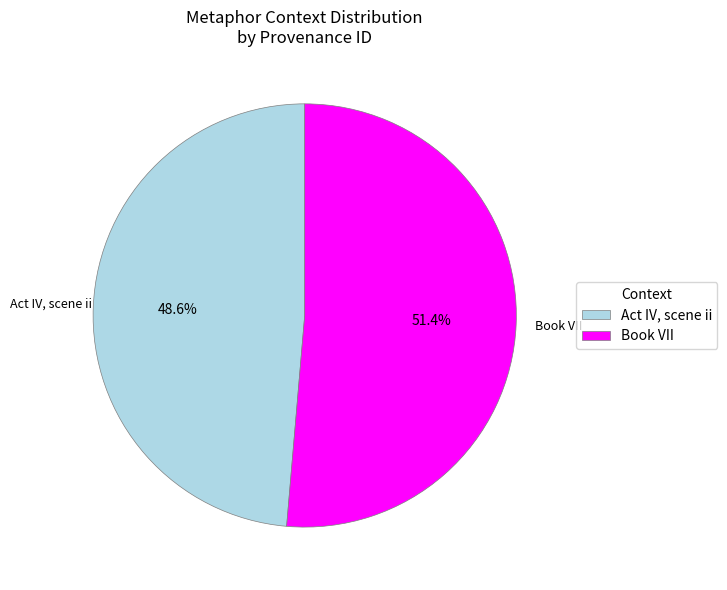

What percentage is the Act IV, scene ii slice, to the nearest percent?

49%